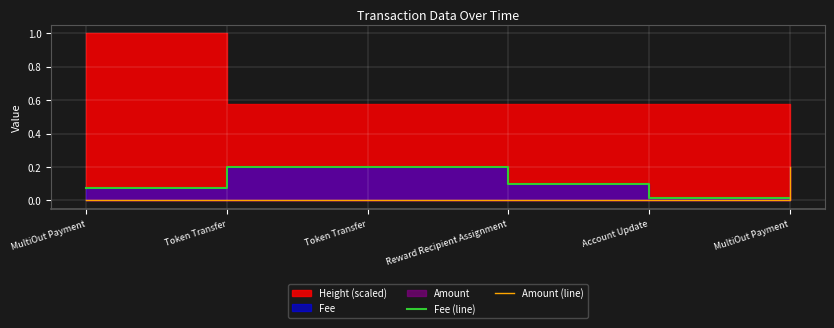

What is the difference between the Fee (line) values at MultiOut Payment and Token Transfer?

0.1